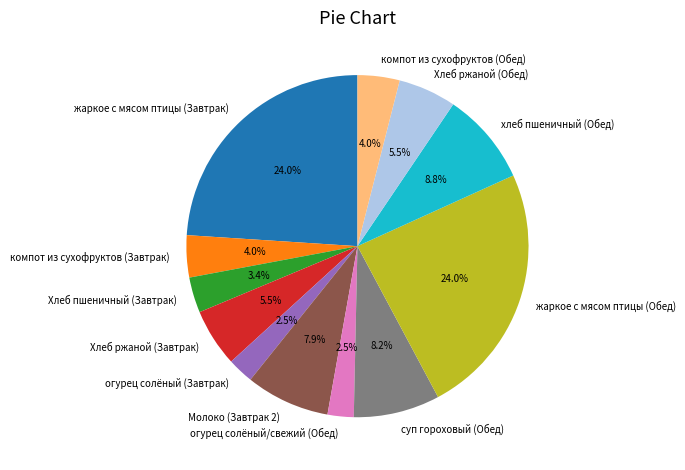

Is the sum of компот из сухофруктов (Завтрак) and Молоко (Завтрак 2) greater than half?

No